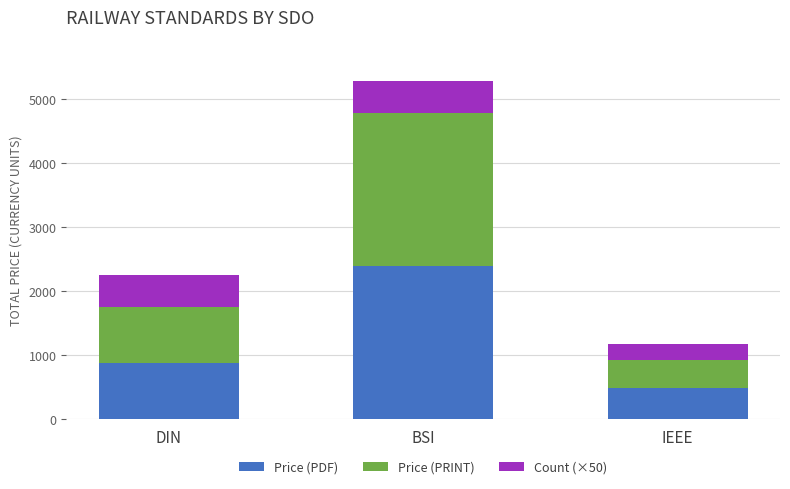

What is the sum of all Price (PDF) values?

3754.0